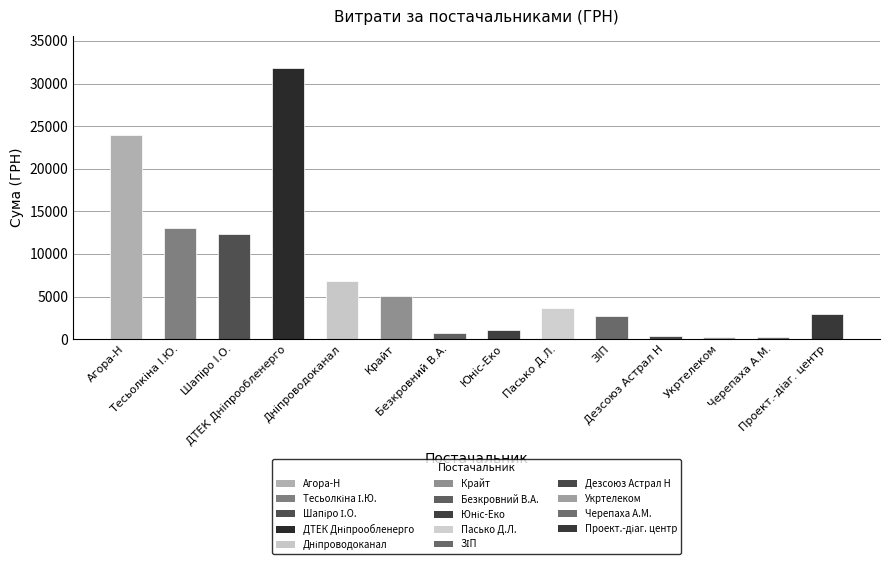

What is the smallest value displayed?

288.8